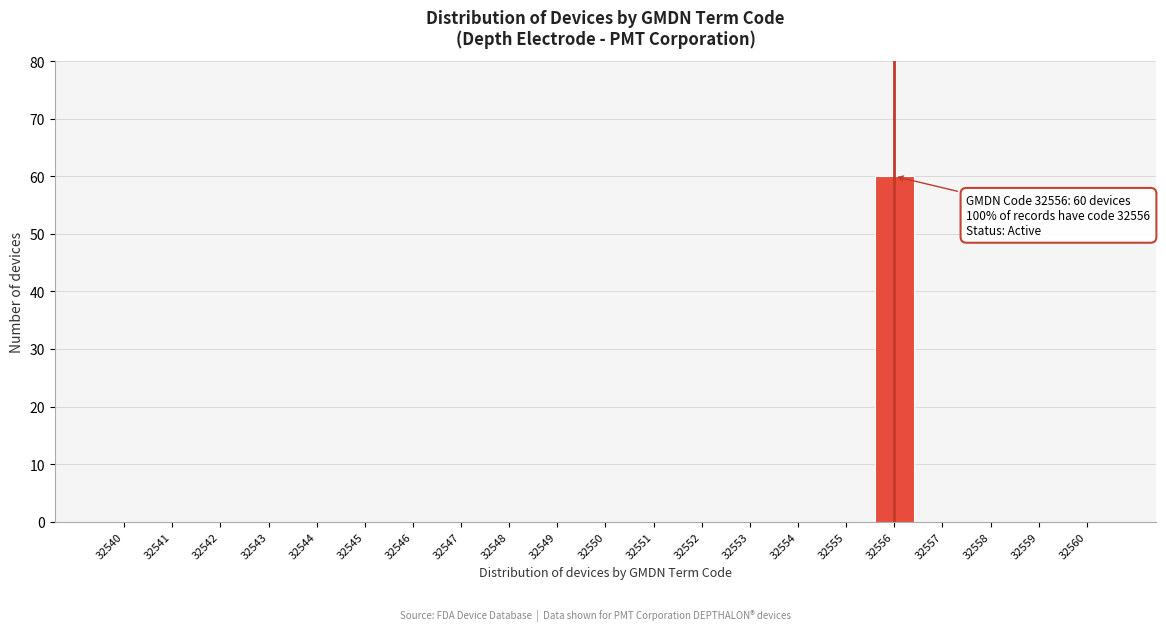

Reading left to right, what are all the values shown in this chart?

32540=0	32541=0	32542=0	32543=0	32544=0	32545=0	32546=0	32547=0	32548=0	32549=0	32550=0	32551=0	32552=0	32553=0	32554=0	32555=0	32556=60	32557=0	32558=0	32559=0	32560=0